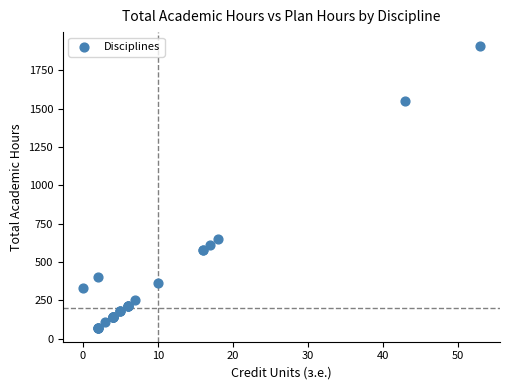

What Y value in the scatter plot is closest to 990?

648